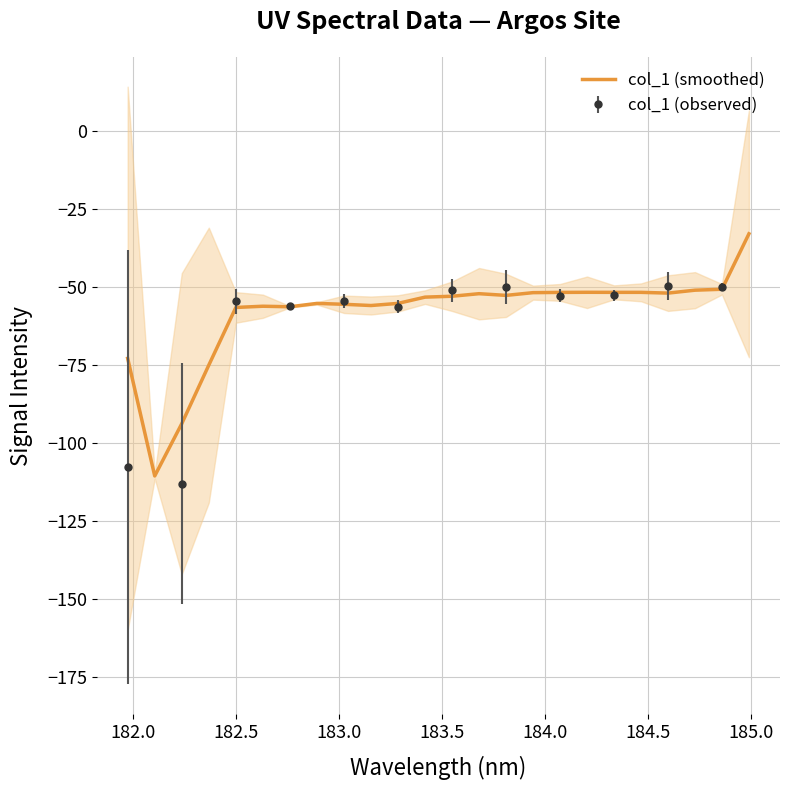

Reading left to right, list all the values displayed in this chart.

-72.9	-110.5	-93.8	-75.0	-56.5	-56.1	-56.3	-55.2	-55.5	-55.9	-55.2	-53.2	-52.9	-52.1	-52.7	-51.8	-51.7	-51.7	-51.7	-51.7	-51.9	-51.0	-50.7	-32.9